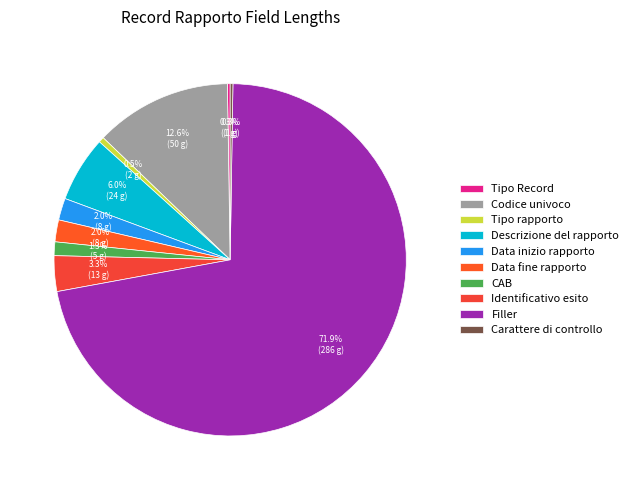

What is the smallest slice in the pie chart?

Tipo Record